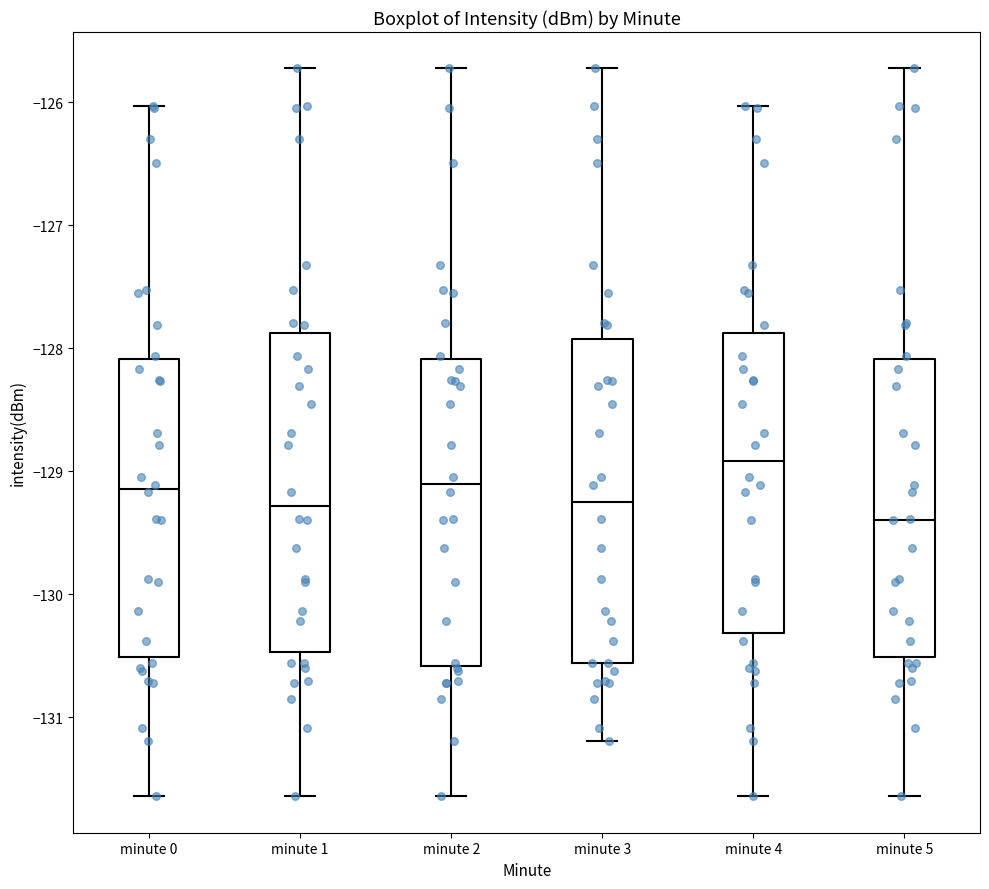

Where does the lower whisker of the box for minute 1 end on the y-axis? The values are not printed on the chart, so give them approximately, as read against the axis.

-131.6